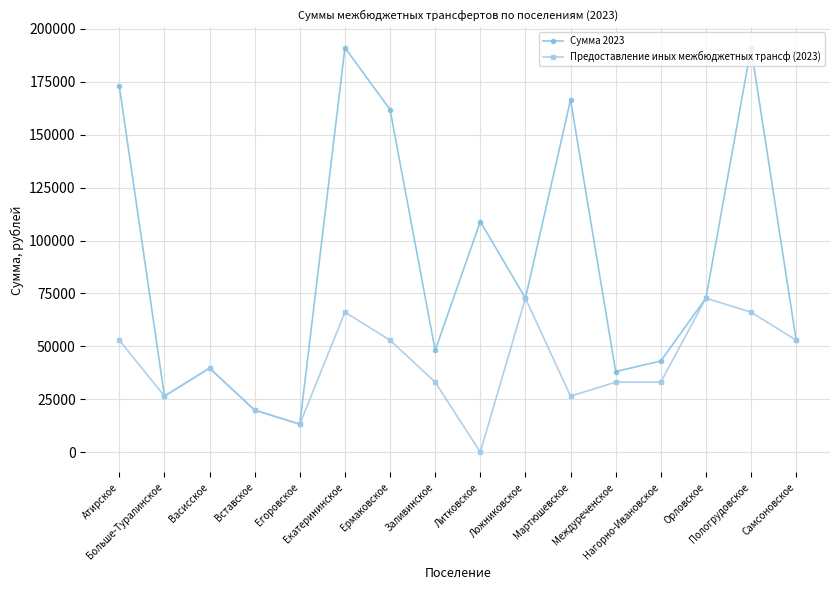

What is the greatest value displayed?

191151.5